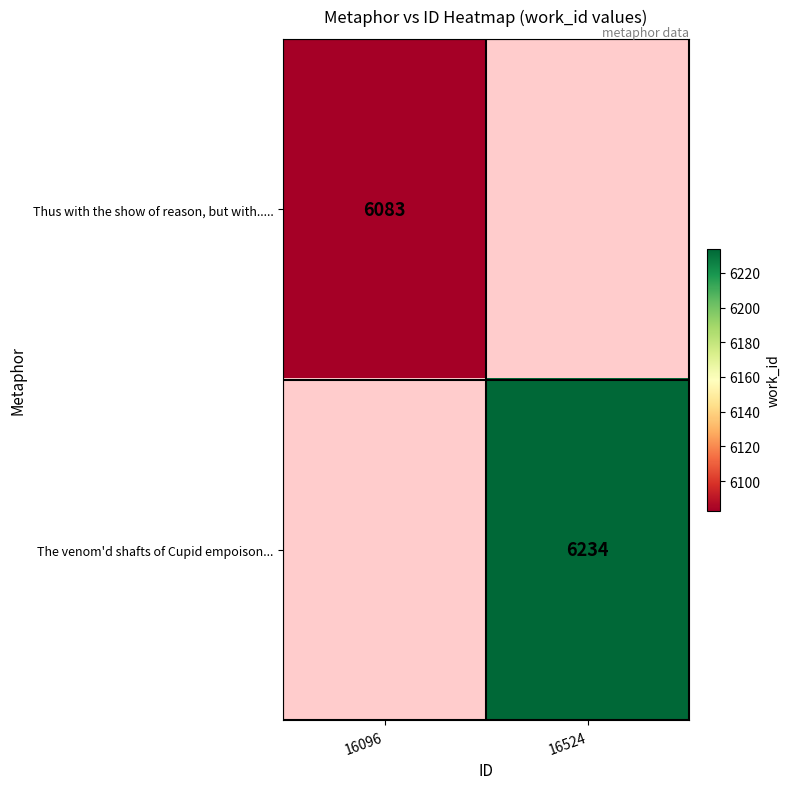

The Thus with the show of reason, but with..... series shows 9532 at 16096. True or false?

False